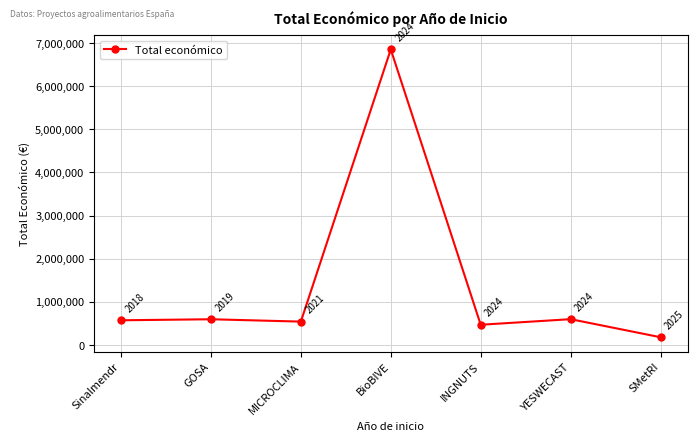

How many interior local valleys (lower than both neighbors) does the data have?

2